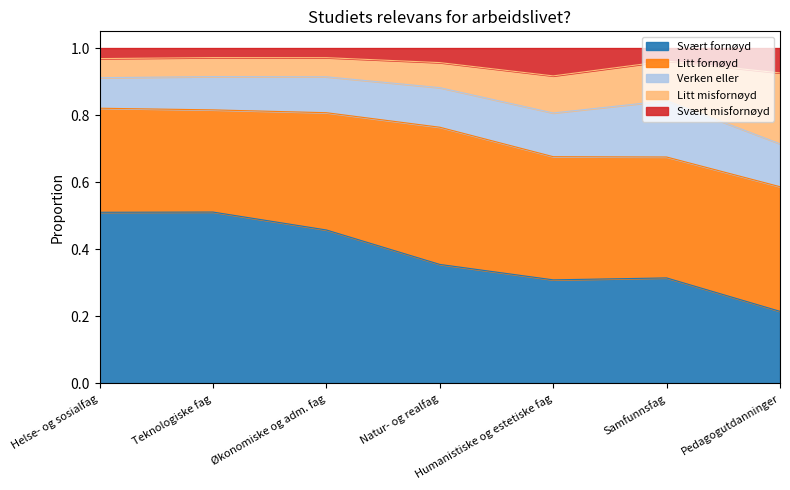

Which series changed the most between Helse- og sosialfag and Samfunnsfag?

Svært fornøyd